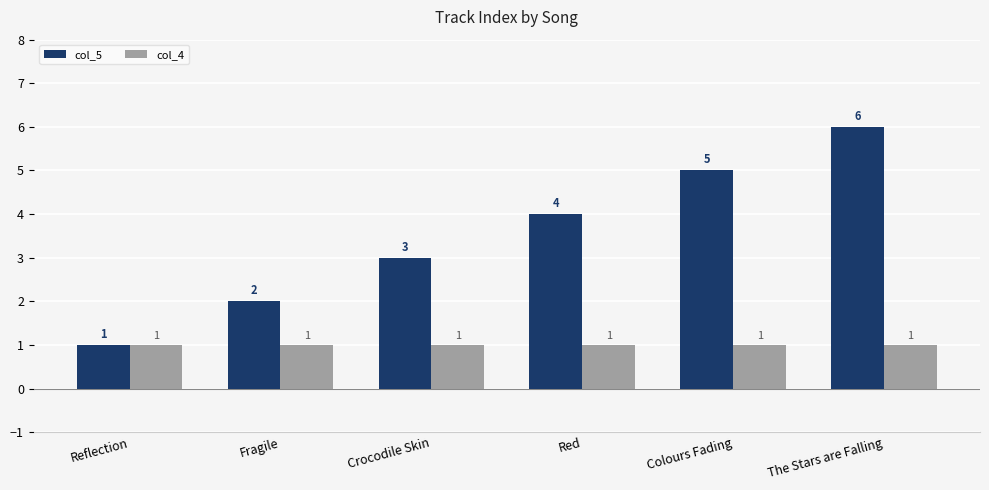

How many col_5 values are between 2 and 5?

4